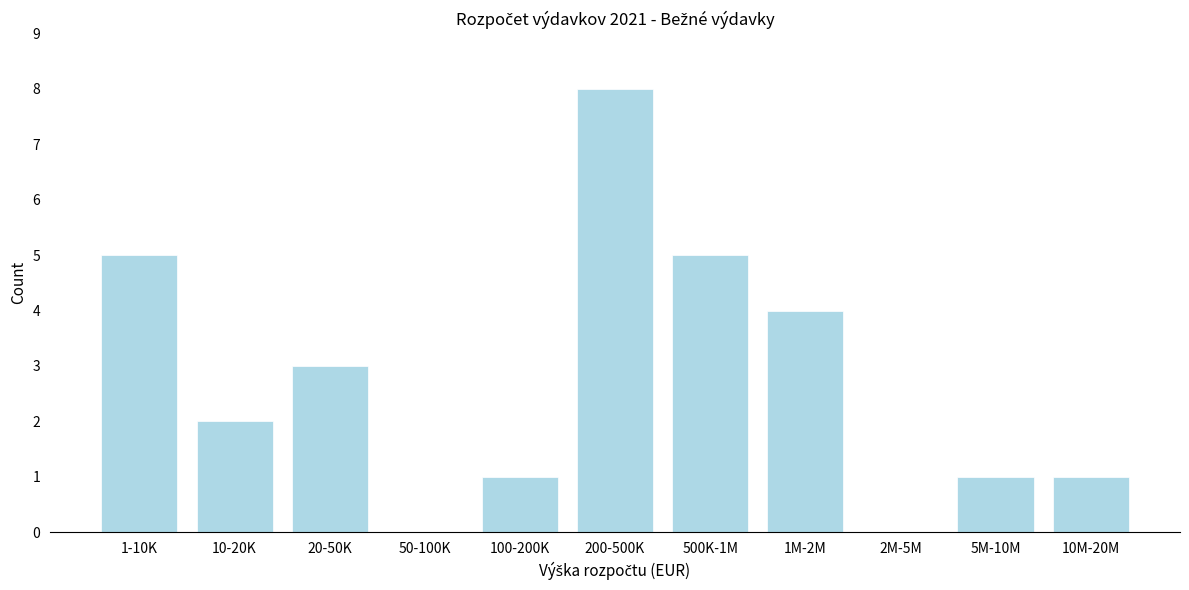

Reading left to right, list all the values displayed in this chart.

1-10K=5	10-20K=2	20-50K=3	50-100K=0	100-200K=1	200-500K=8	500K-1M=5	1M-2M=4	2M-5M=0	5M-10M=1	10M-20M=1